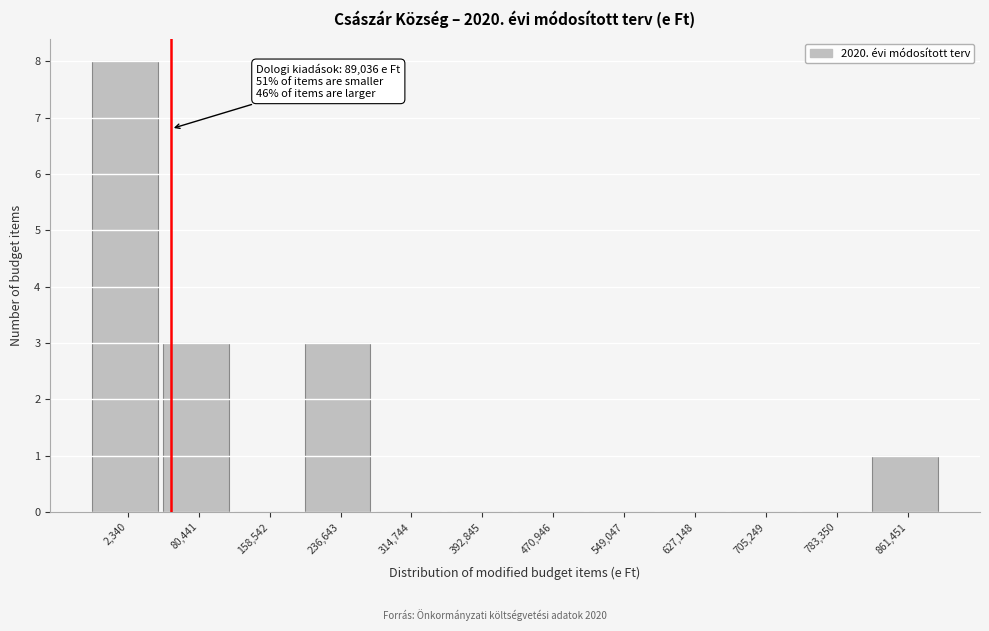

Reading left to right, extract all data points from this chart.

2,340=8	80,441=3	158,542=0	236,643=3	314,744=0	392,845=0	470,946=0	549,047=0	627,148=0	705,249=0	783,350=0	861,451=1